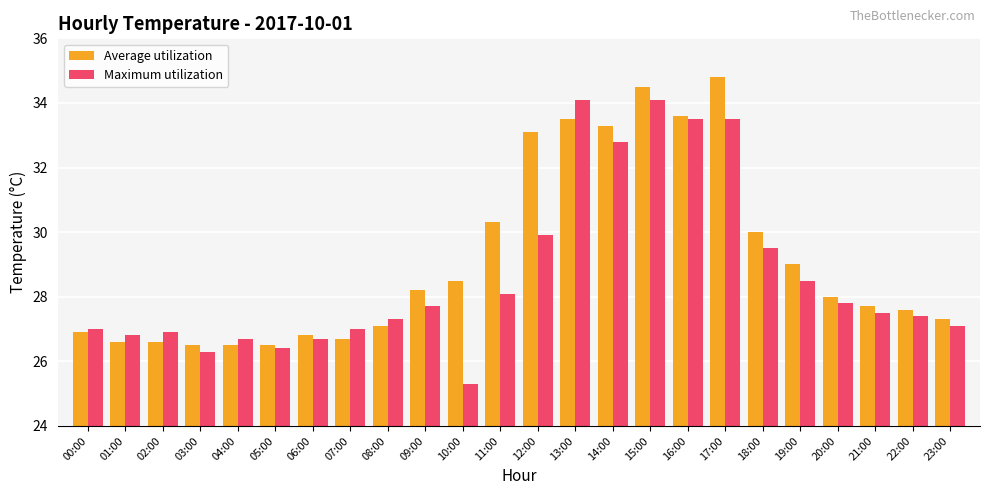

What is the value of the Maximum utilization bar at the 3rd from the left?

26.9